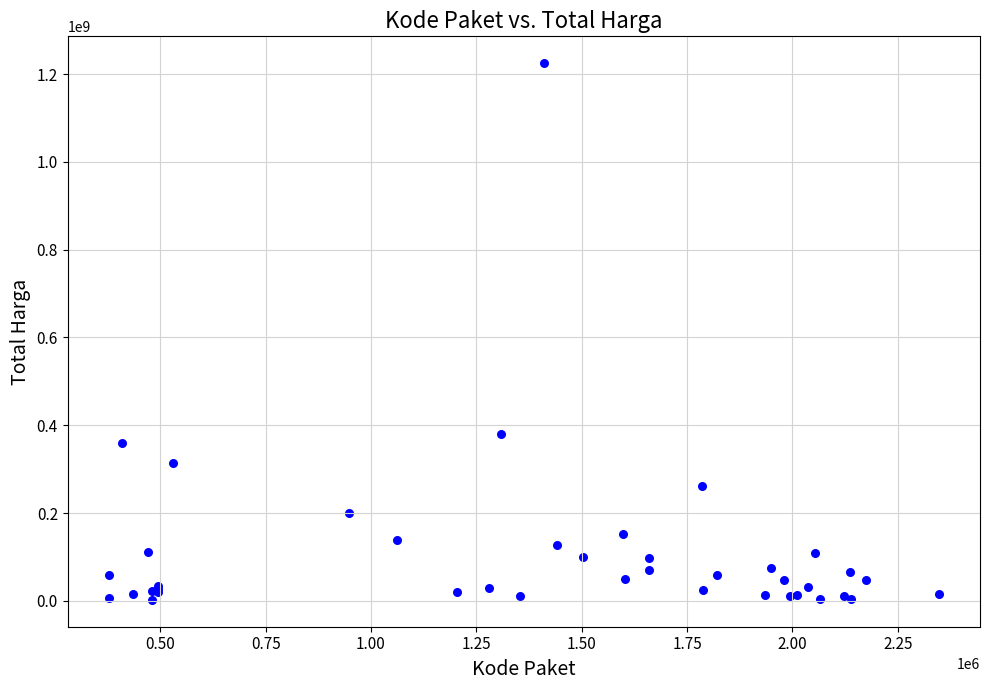

What Y value in the scatter plot is closest to 613538875?

379075000